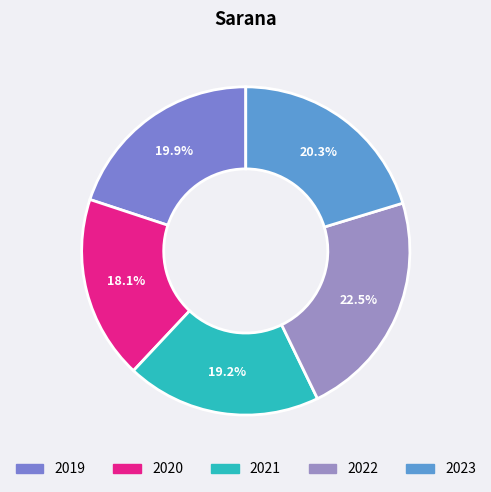

What percentage is the 2021 slice, to the nearest percent?

19%